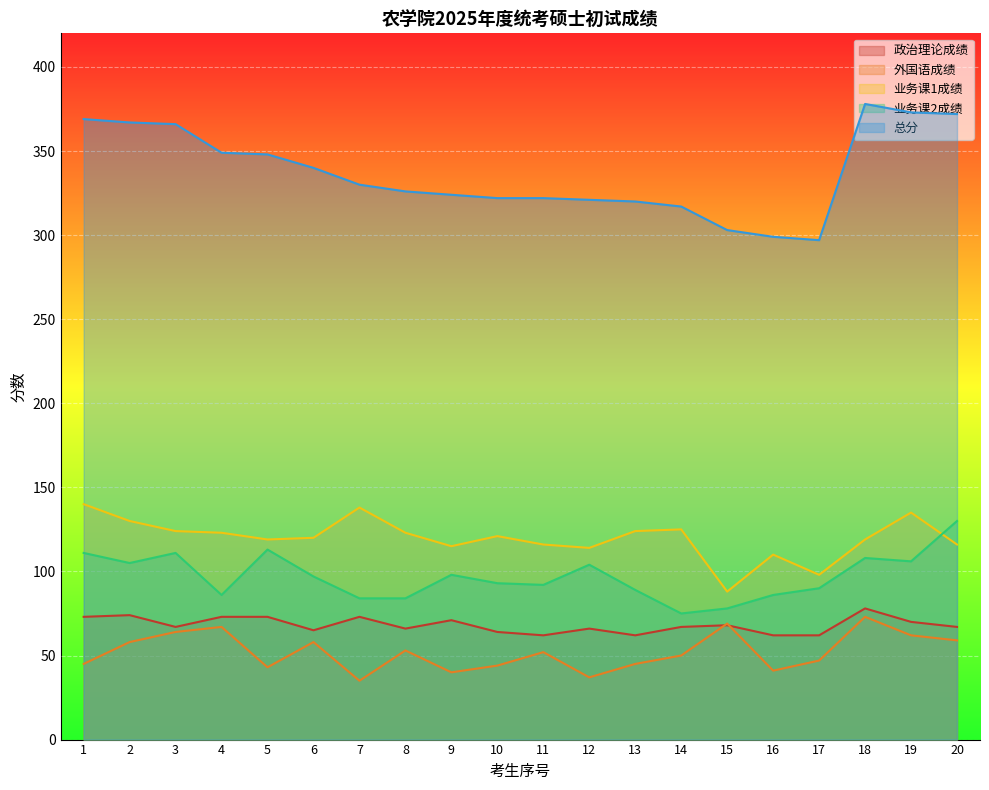

What is the highest value of the 总分 series?

378